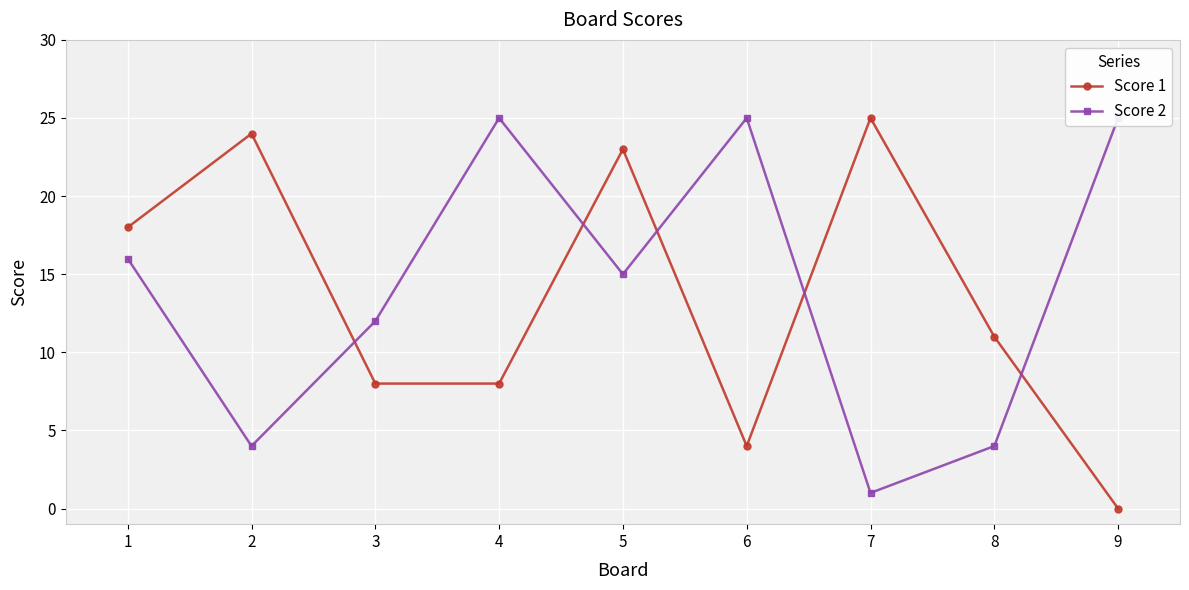

Is the value of Score 1 at 1 greater than the value of Score 2 at 9?

No